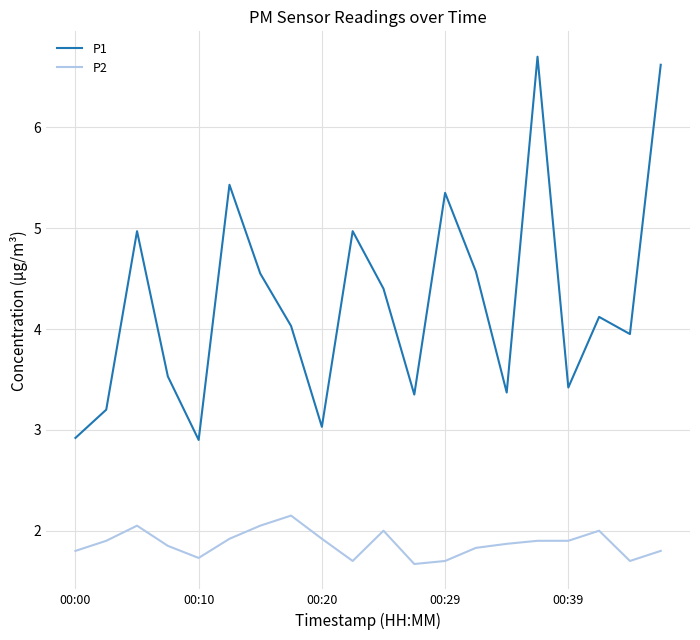

True or false: P2 and P1 intersect in this chart.

False